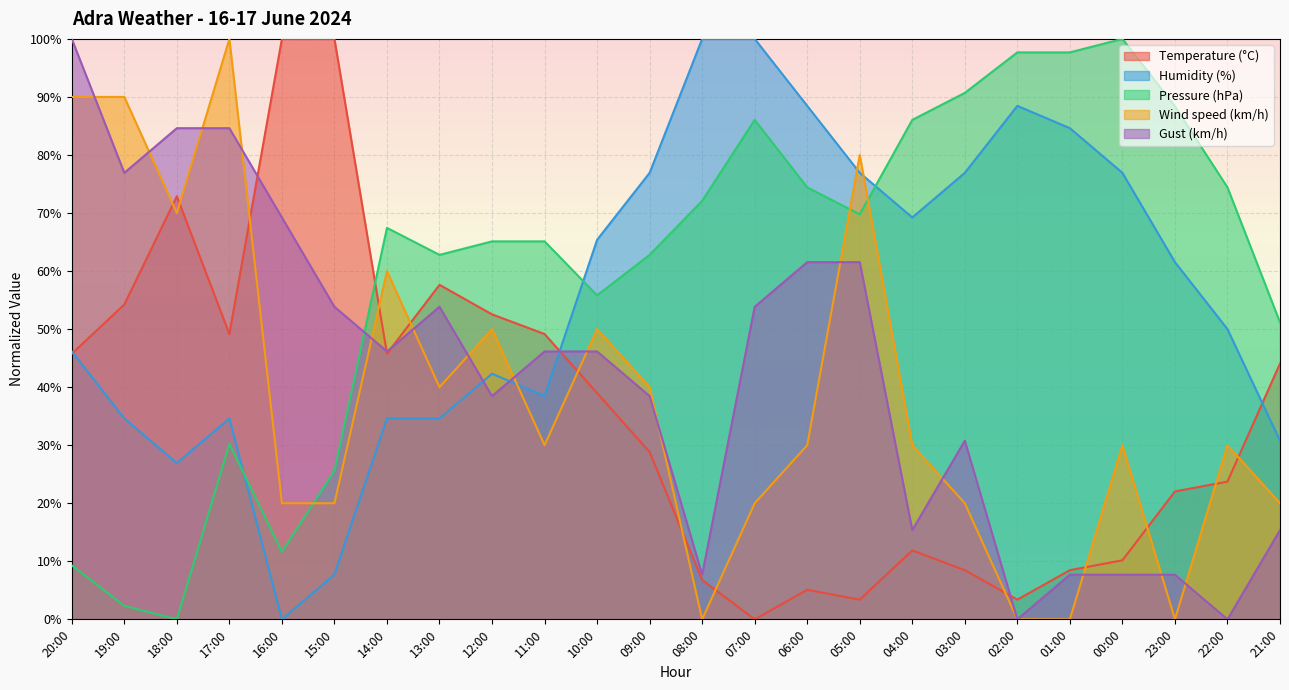

The value of Gust (km/h) at 21:00 is 15.4. True or false?

True